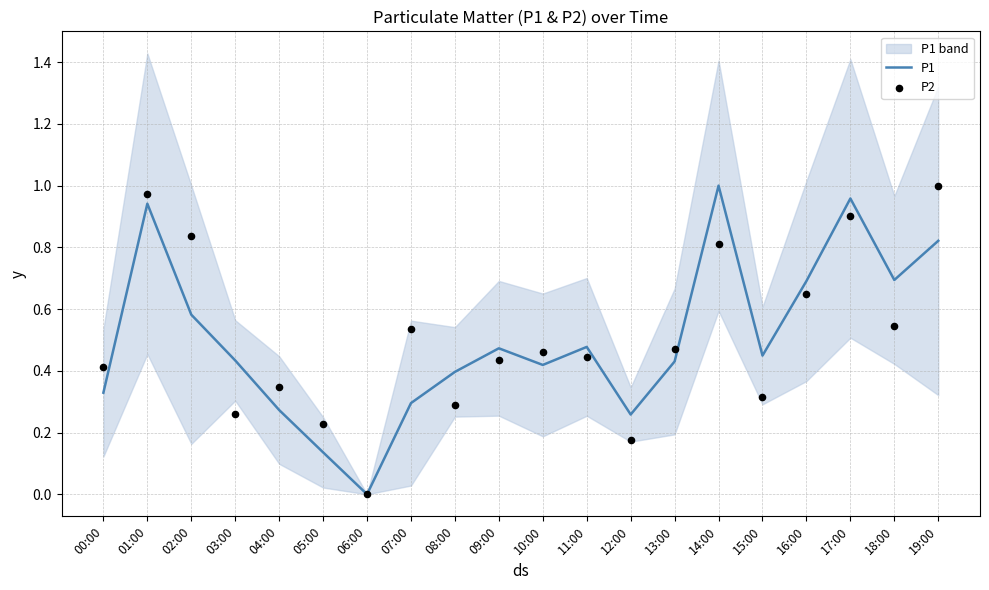

At which category is the sum across all series the highest?

01:00